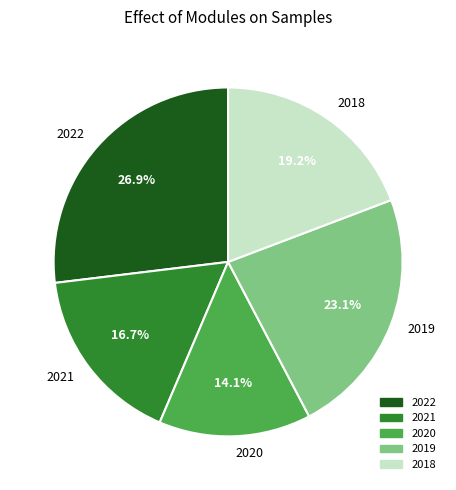

Which has a higher value, 2019 or 2018?

2019